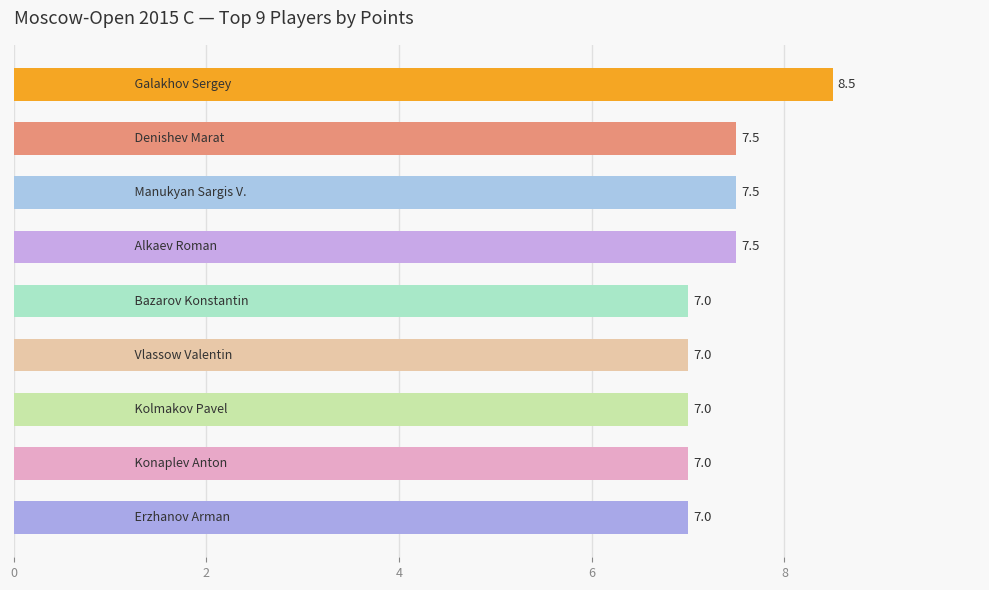

Reading top to bottom, transcribe all the data shown in this chart.

8.5	7.5	7.5	7.5	7.0	7.0	7.0	7.0	7.0